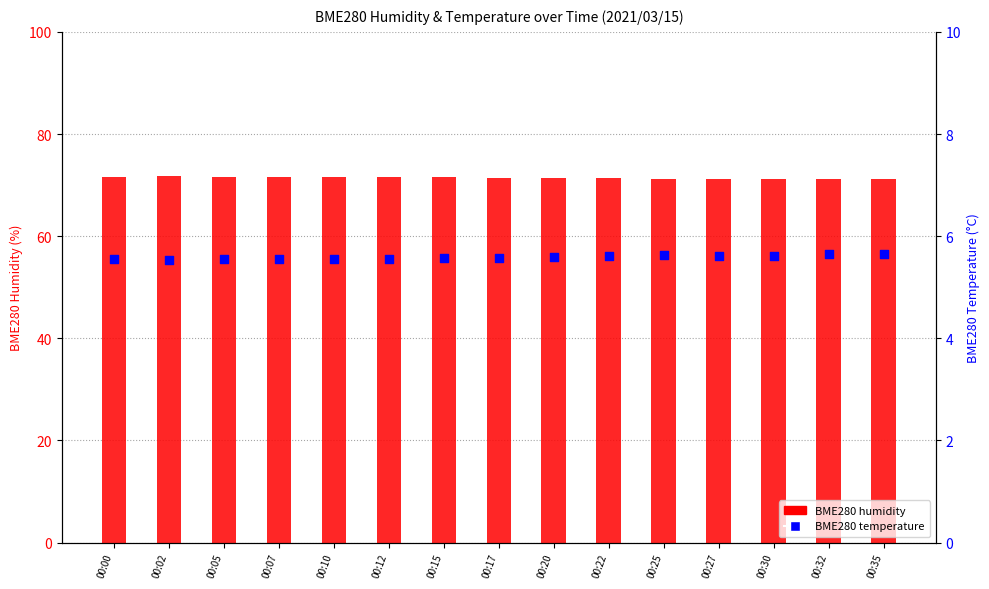

What is the total value across all series at 00:32?

76.9